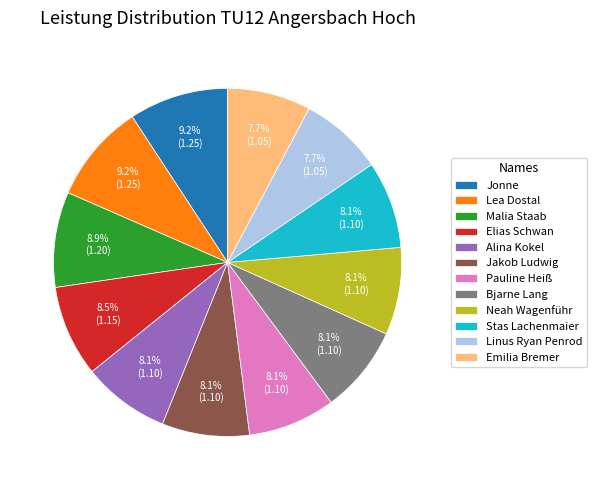

What percentage is the Pauline Heiß slice, to the nearest percent?

8%